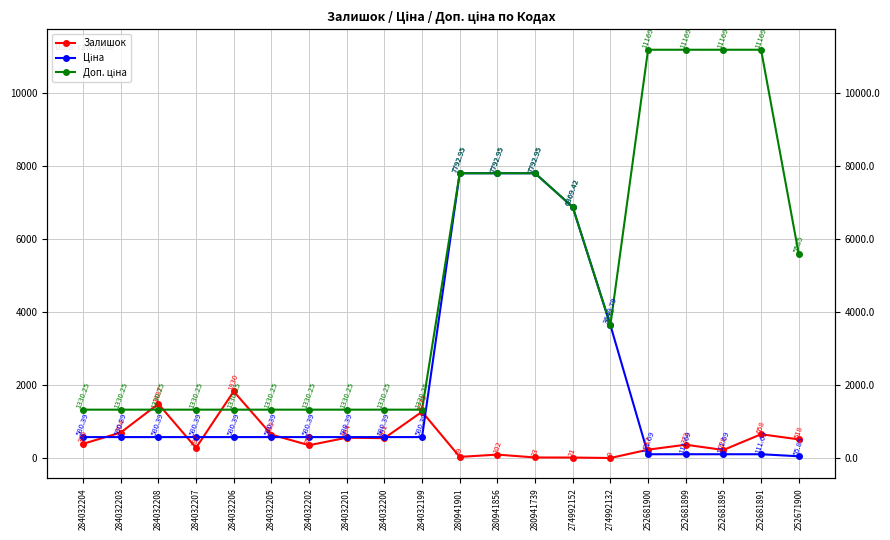

Which series changed the most between 284032208 and 274992132?

Ціна